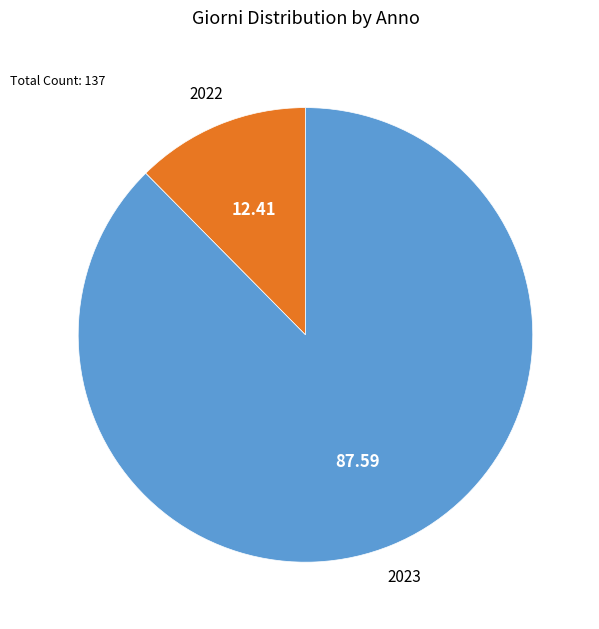

Between 2022 and 2023, which is larger?

2023